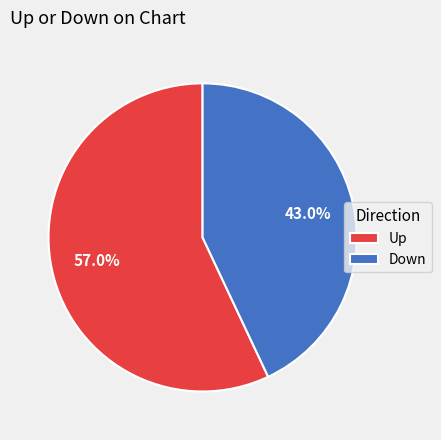

Which slice is the smallest?

Down